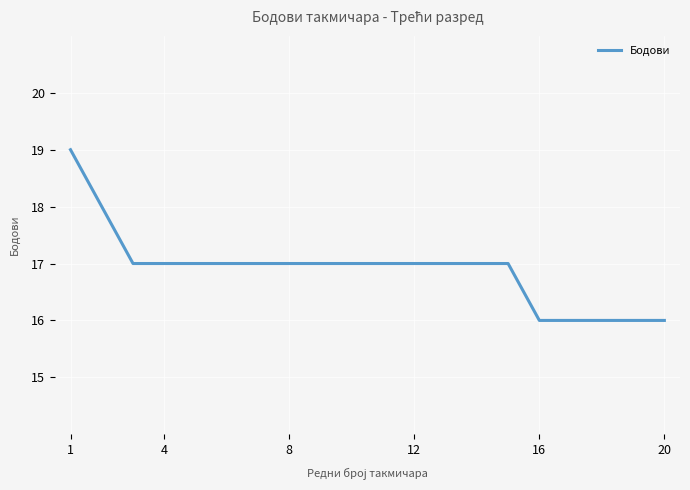

What is the difference between the maximum and minimum values?

3